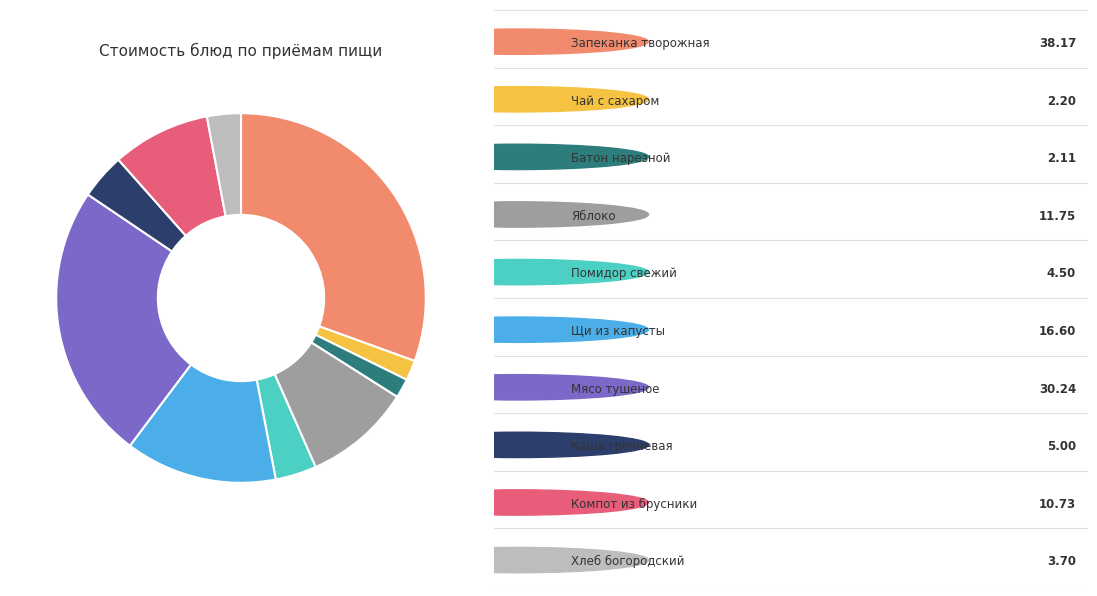

Does any single category account for the majority?

No